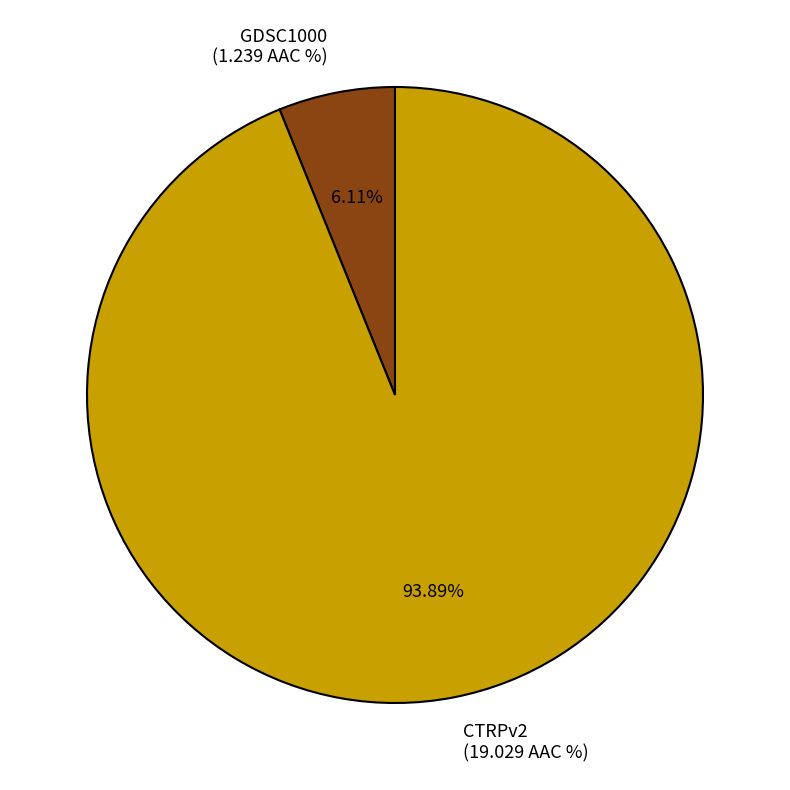

What percentage do GDSC1000 and CTRPv2 together represent?

100.0%